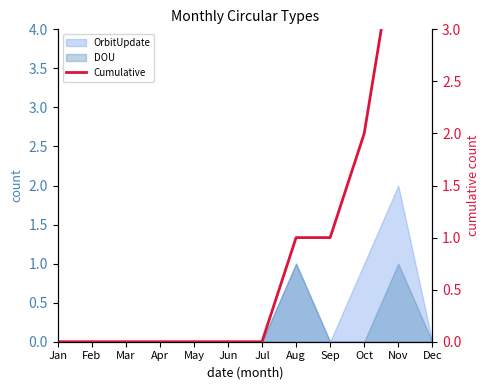

Between Jun and Jul, which is larger?

Jun